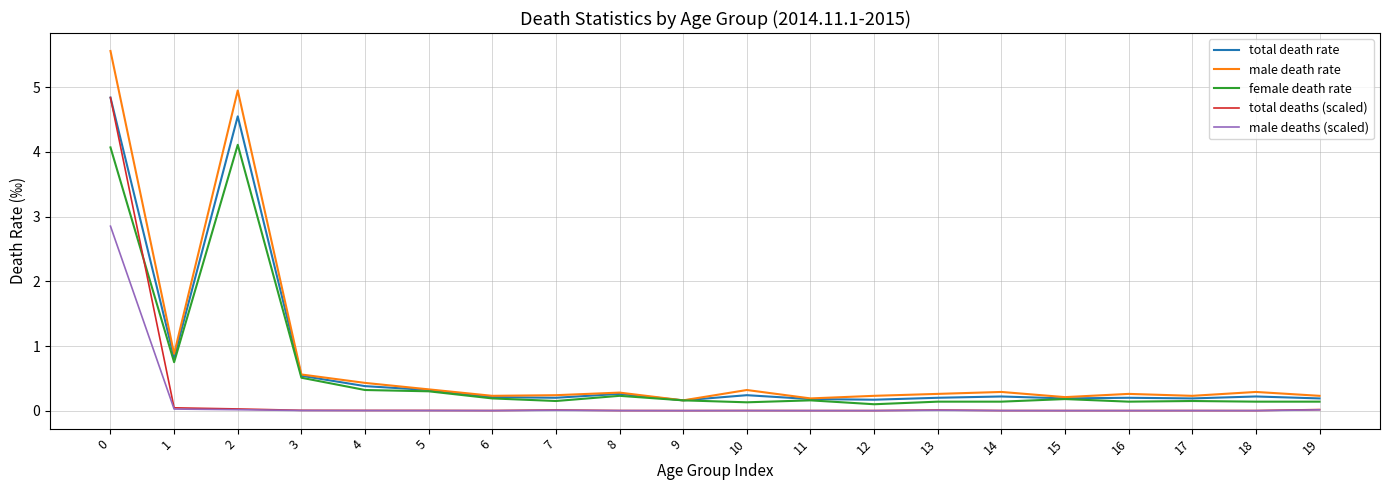

What is the maximum value for male death rate?

5.6